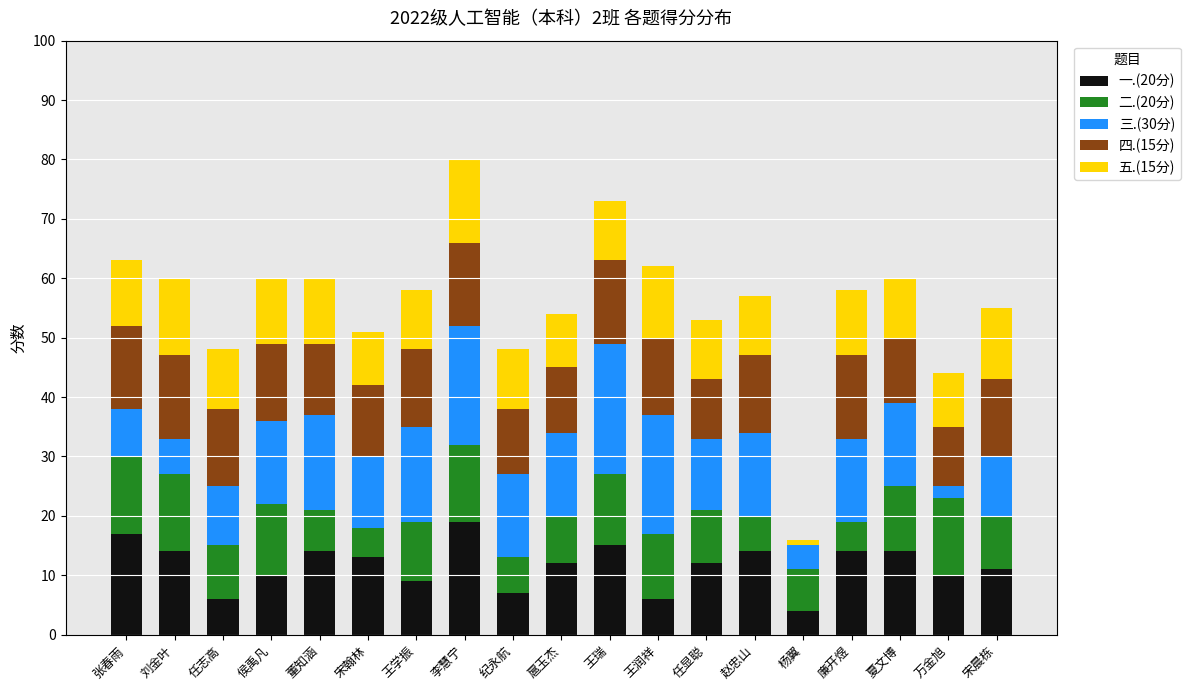

True or false: 一.(20分) has a value of 15 at 王瑞.

True